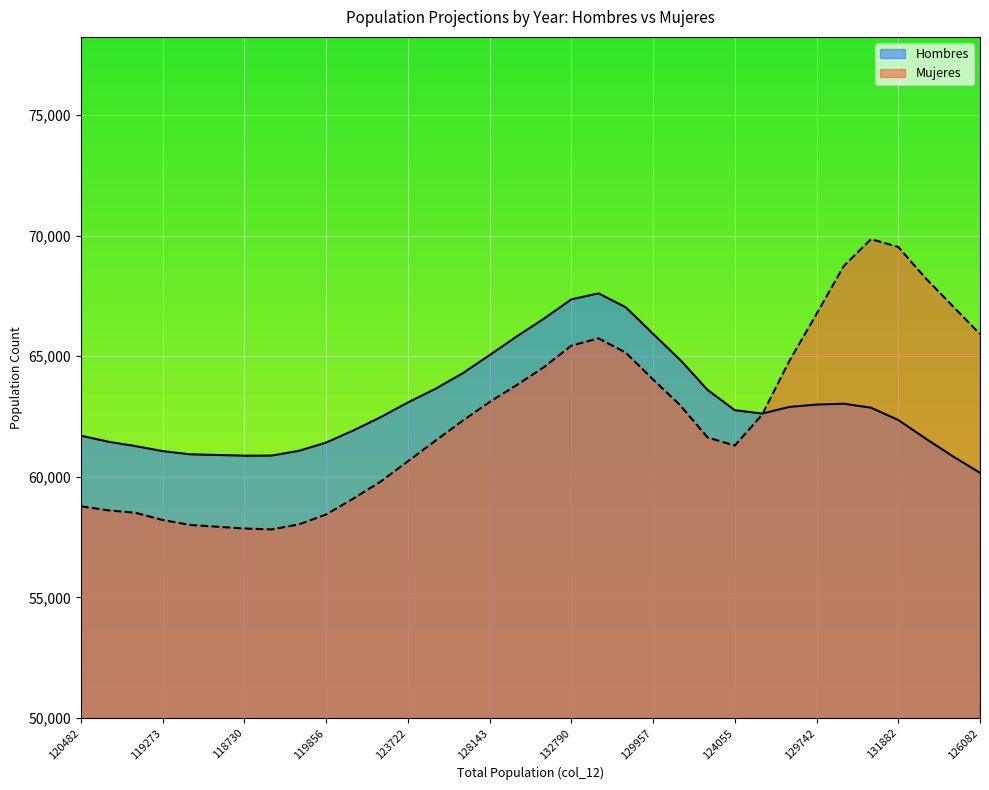

What value does the Mujeres series have at 125124, to the nearest 10?

61480